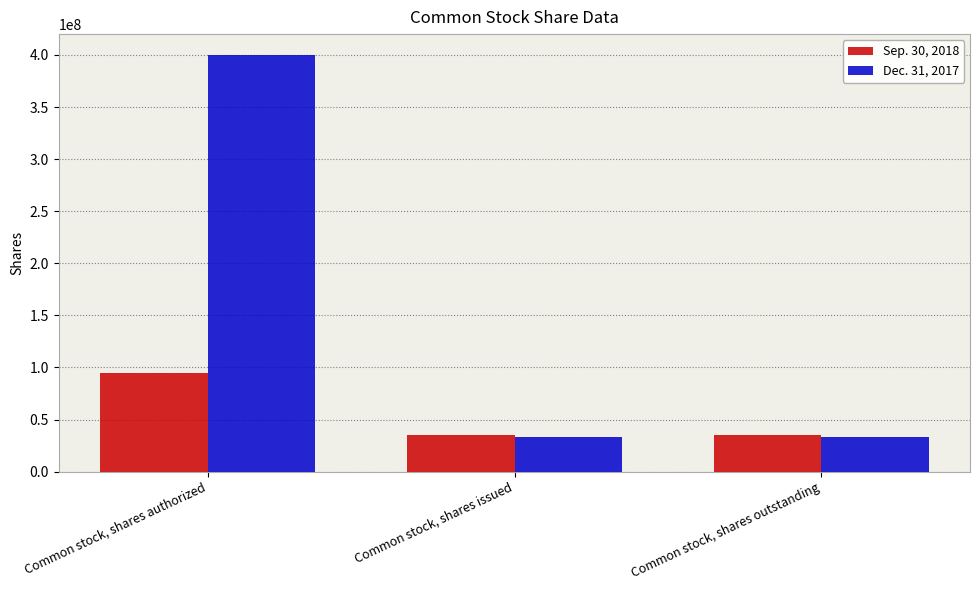

Rank the series by their maximum value, from highest to lowest.

Dec. 31, 2017, Sep. 30, 2018